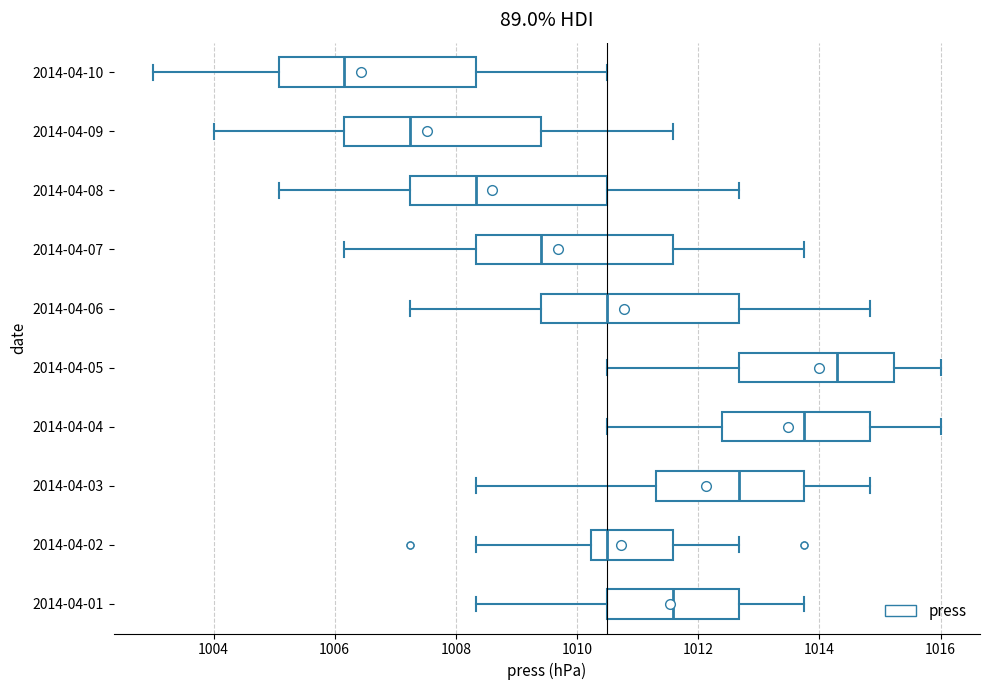

Which box's median line is the furthest to the left?

2014-04-10